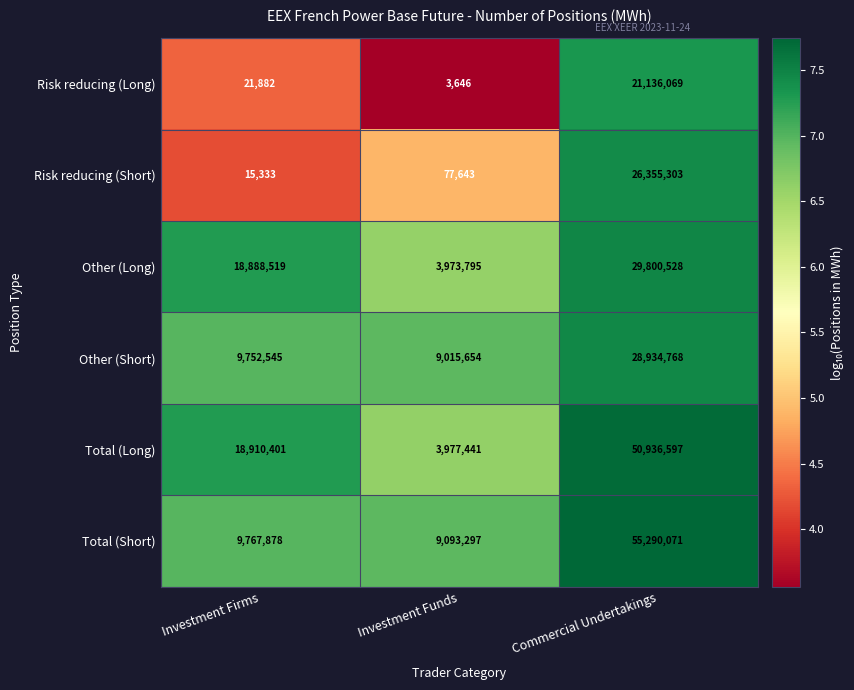

Reading left to right, transcribe all the data shown in this chart.

Risk reducing (Long): Investment Firms=21882	Investment Funds=3646	Commercial Undertakings=21136069
Risk reducing (Short): Investment Firms=15333	Investment Funds=77643	Commercial Undertakings=26355303
Other (Long): Investment Firms=18888519	Investment Funds=3973795	Commercial Undertakings=29800528
Other (Short): Investment Firms=9752545	Investment Funds=9015654	Commercial Undertakings=28934768
Total (Long): Investment Firms=18910401	Investment Funds=3977441	Commercial Undertakings=50936597
Total (Short): Investment Firms=9767878	Investment Funds=9093297	Commercial Undertakings=55290071